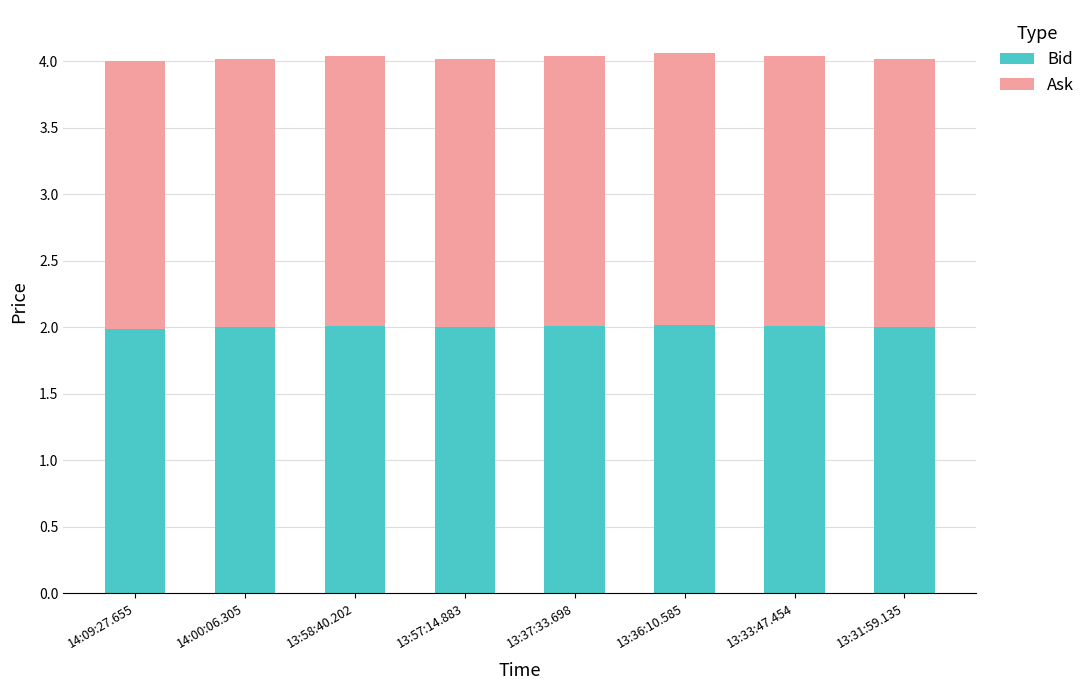

Reading left to right, transcribe the values for Bid.

2.0	2.0	2.0	2.0	2.0	2.0	2.0	2.0